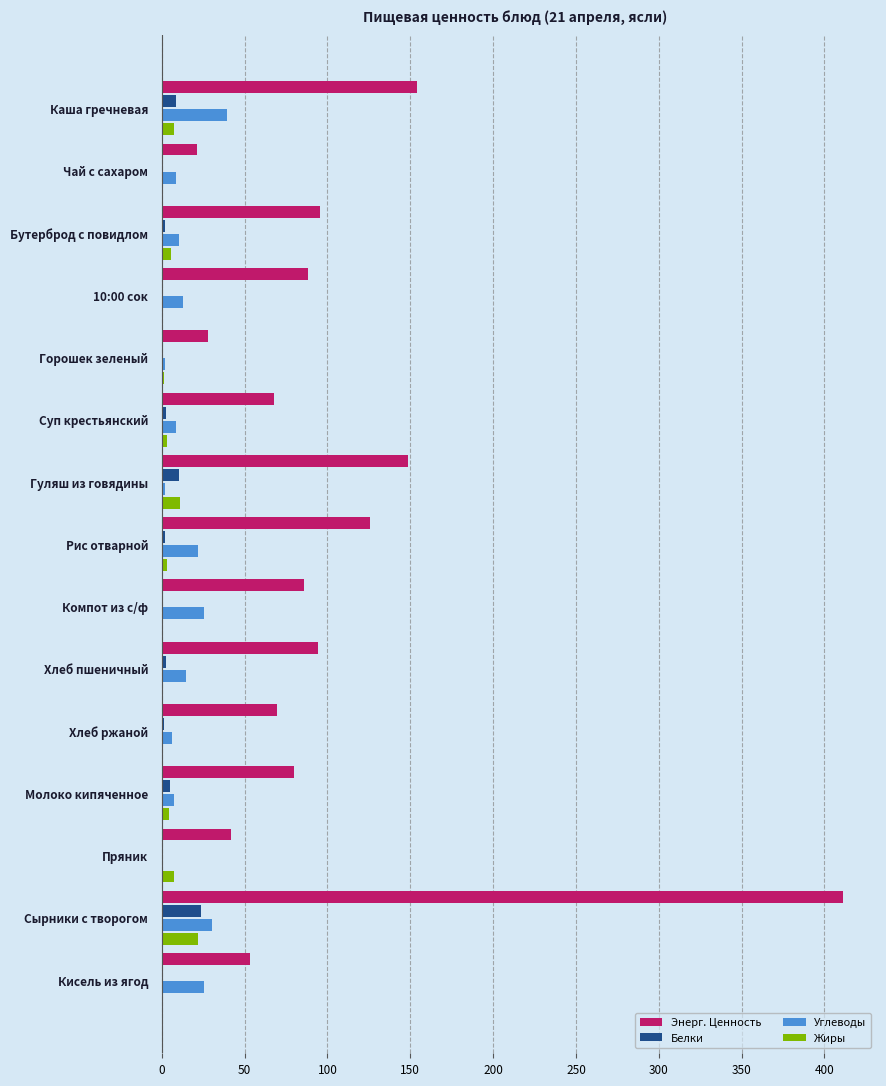

Which series has the widest spread of values?

Энерг. Ценность